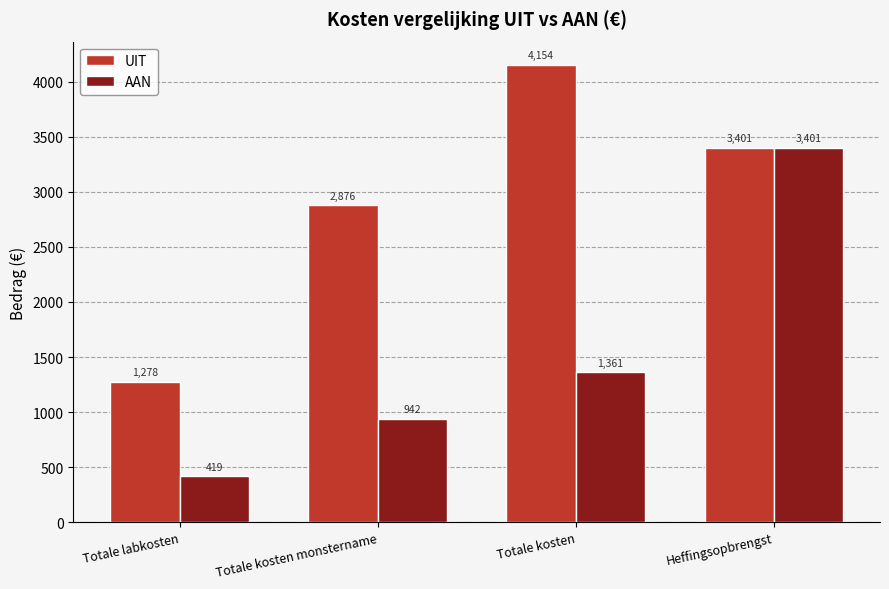

Which series has the widest spread of values?

AAN